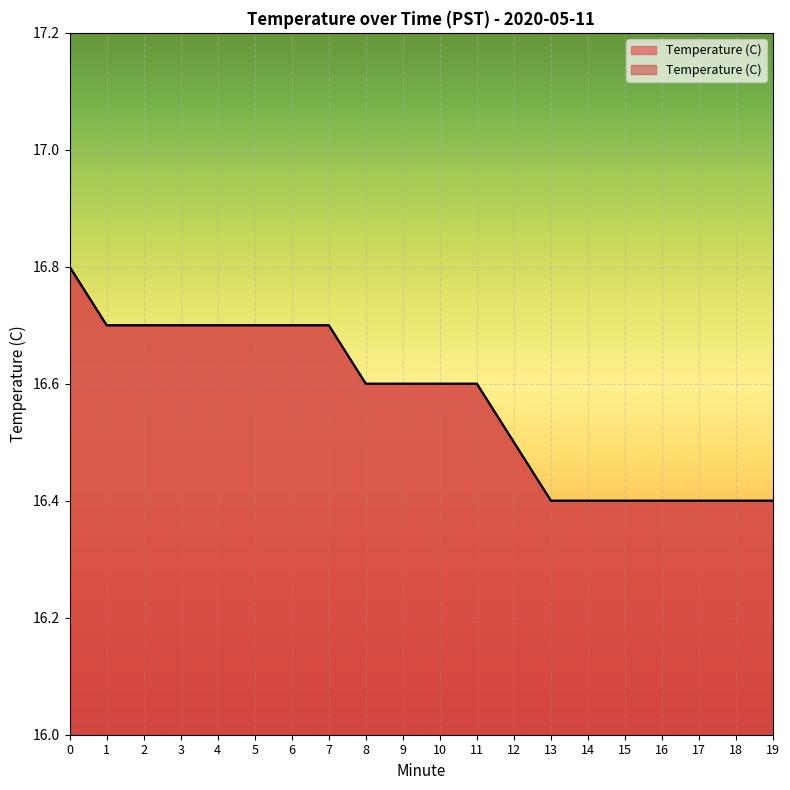

What is the sum of the values at 2 and 7?

33.4